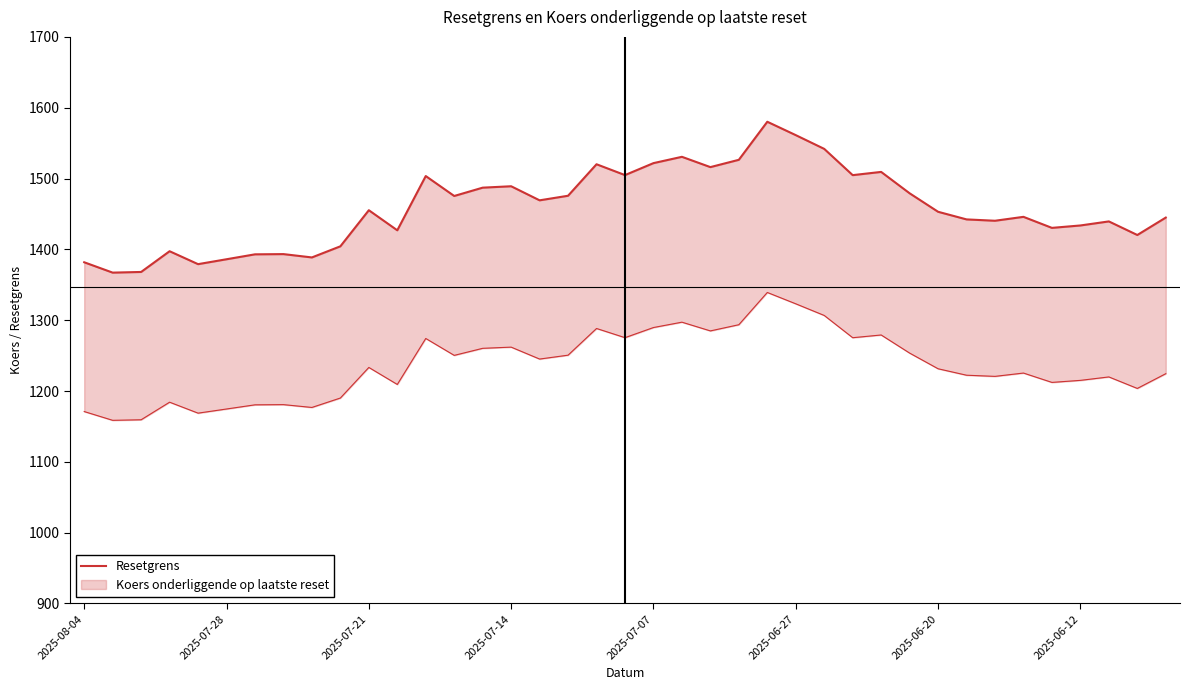

What is the maximum value shown in the chart?

1580.2